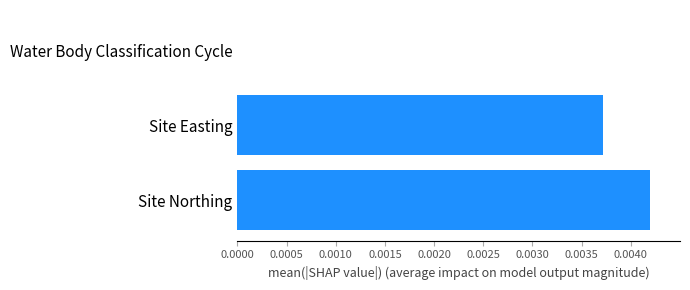

Which has a higher value, Site Easting or Water Body Classification Cycle?

Site Easting